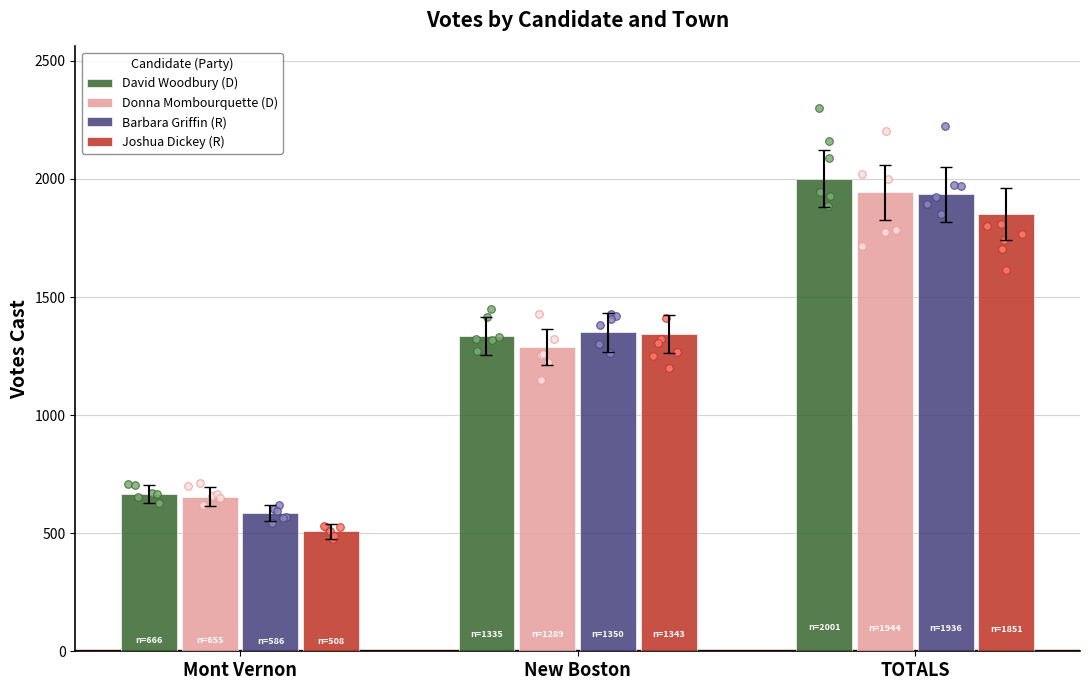

At how many categories does at least one series exceed 1526?

1